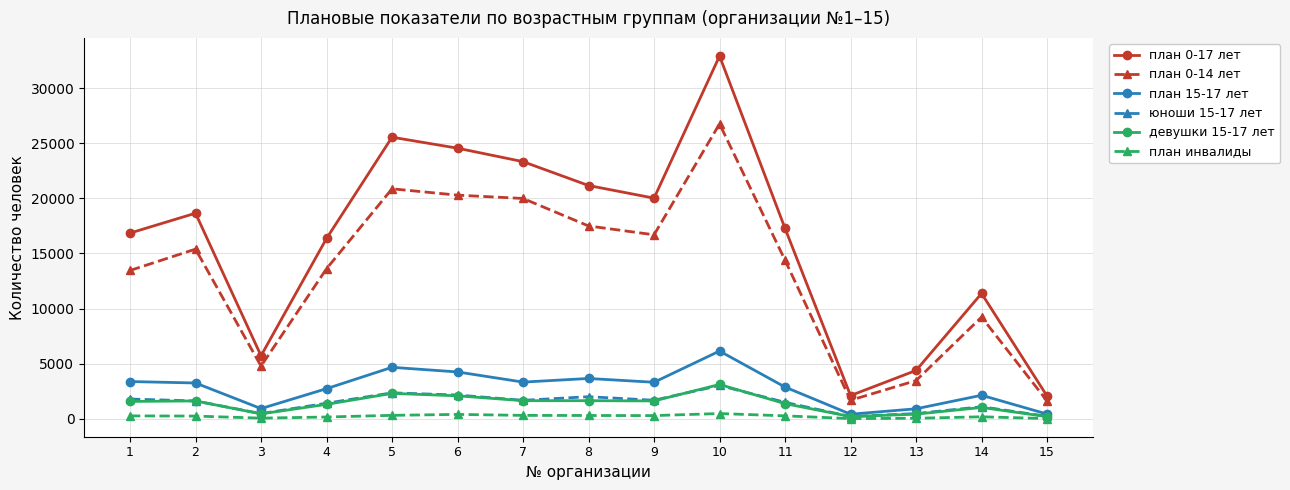

Which series has the widest spread of values?

план 0-17 лет